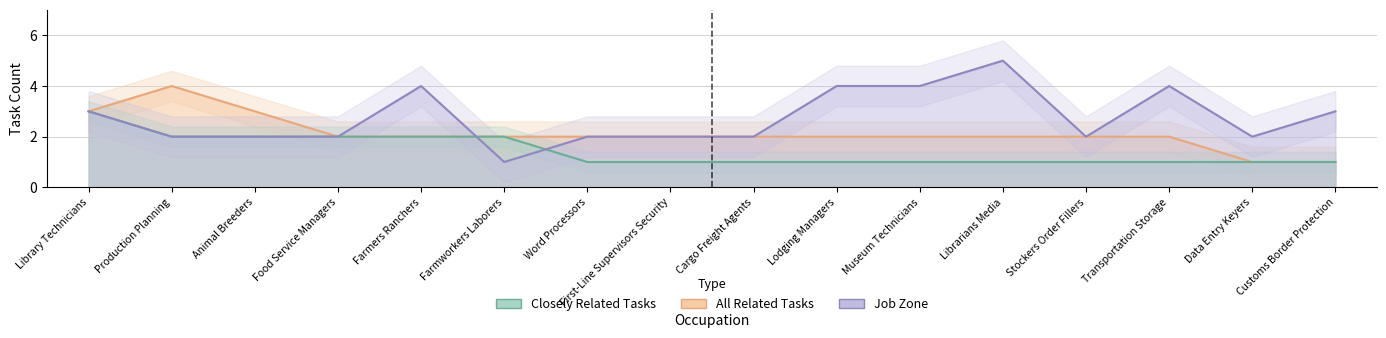

What are all the series names shown in the legend?

closely_related, all_related, job_zone